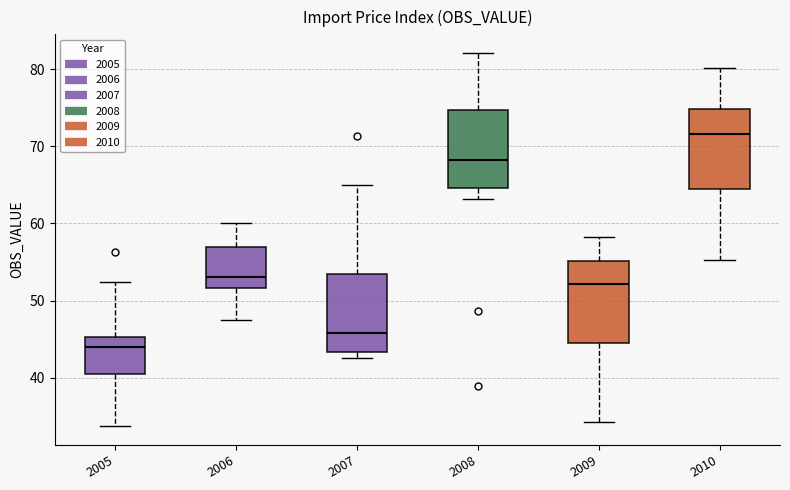

Which box has the highest median line?

2010